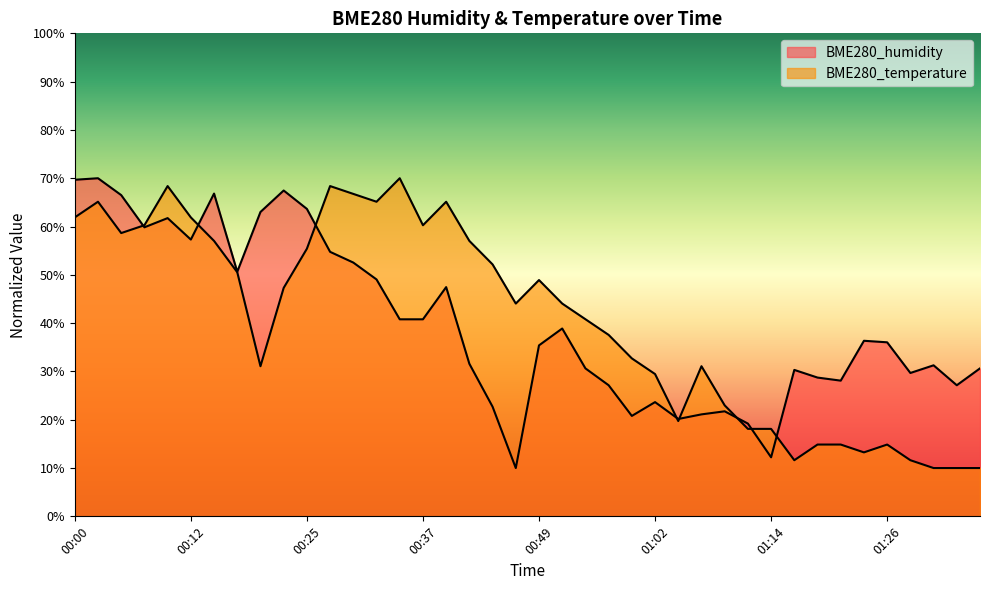

Rank the categories by BME280_temperature value from highest to lowest.

00:34, 00:10, 00:27, 00:30, 00:03, 00:32, 00:39, 00:00, 00:12, 00:08, 00:37, 00:05, 00:15, 00:42, 00:25, 00:44, 00:17, 00:49, 00:22, 00:47, 00:52, 00:54, 00:57, 00:59, 00:20, 01:06, 01:02, 01:09, 01:04, 01:11, 01:14, 01:19, 01:21, 01:26, 01:24, 01:16, 01:28, 01:31, 01:33, 01:36